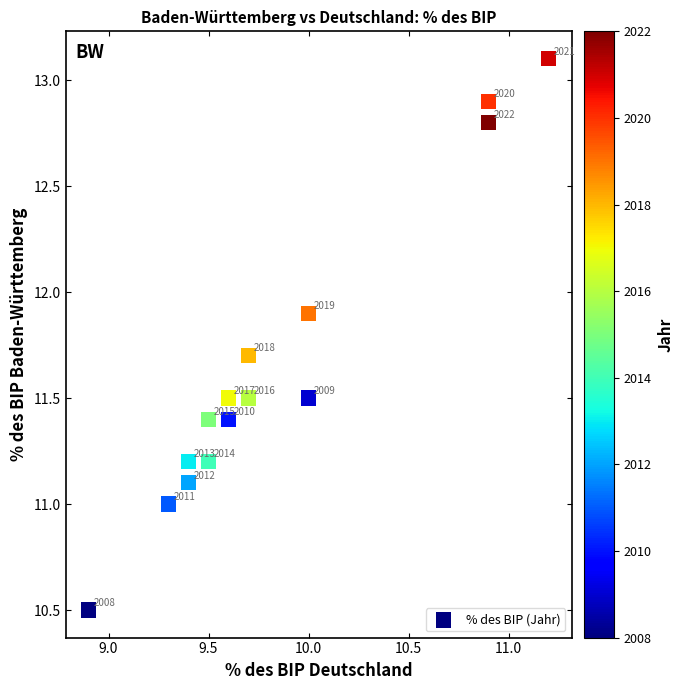

What is the range of X values (max minus min)?

2.3